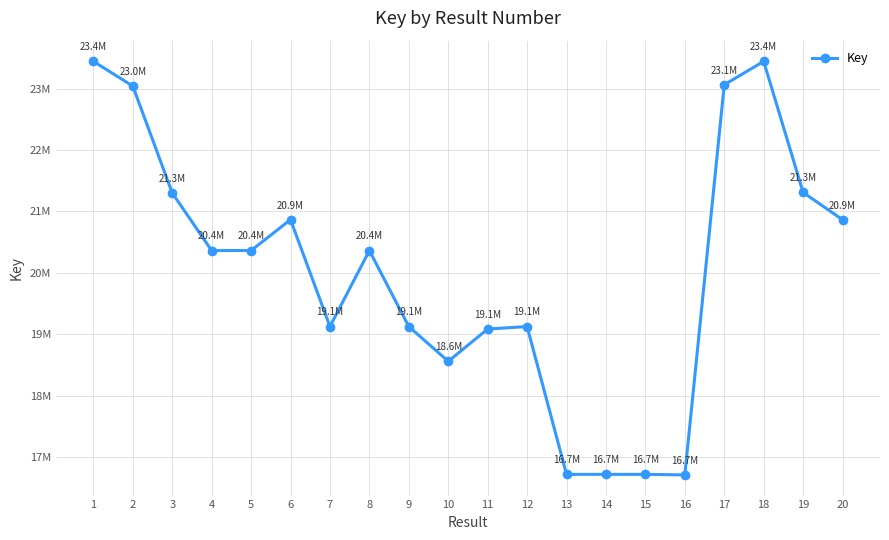

What is the smallest value displayed?

16712894